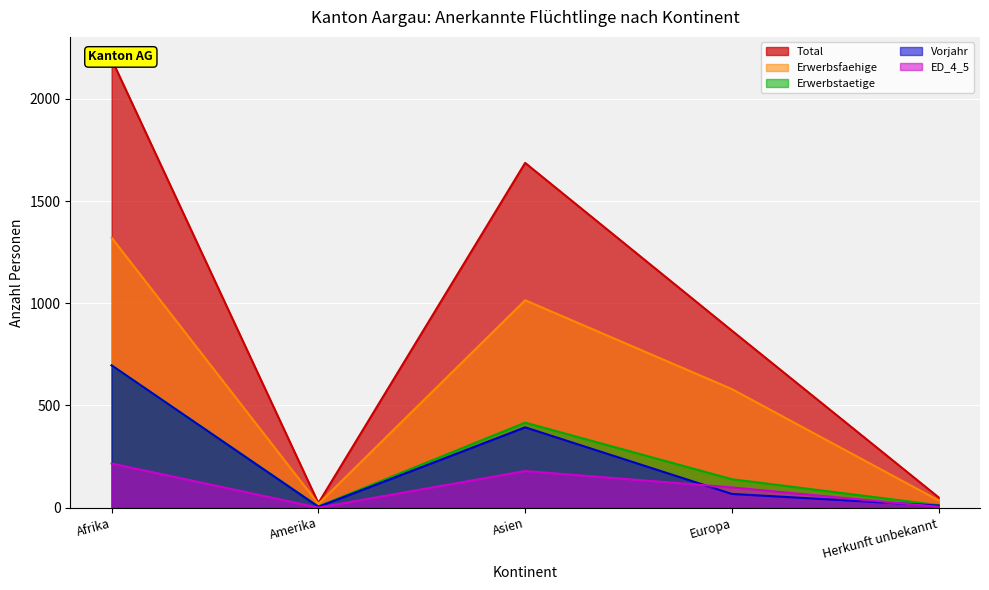

The value of Erwerbsfaehige at Amerika is 18. True or false?

True